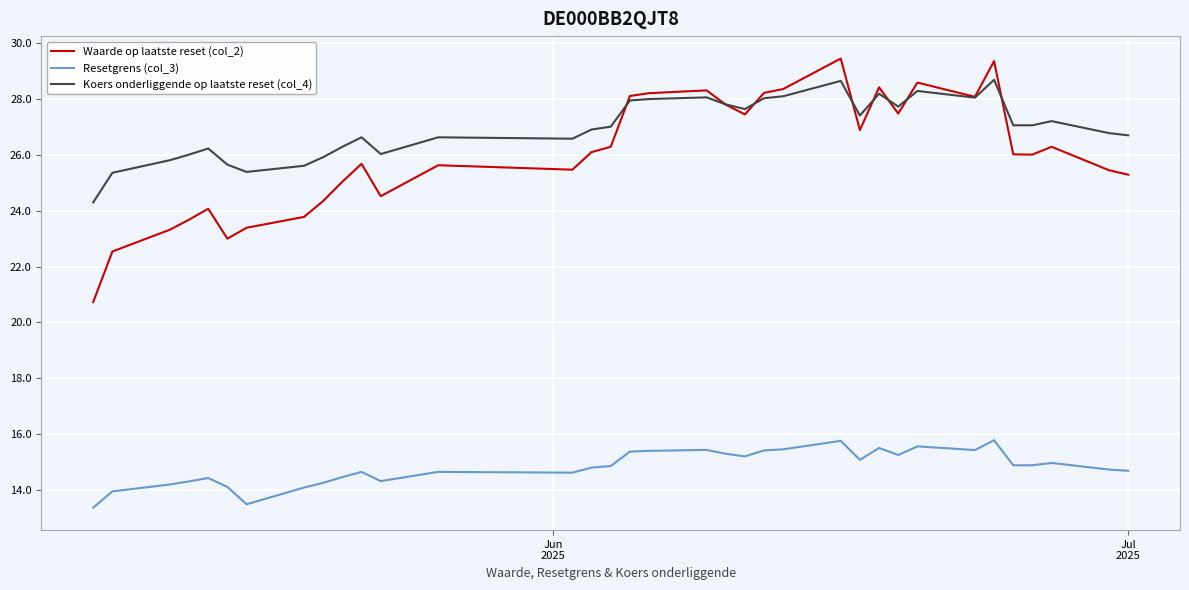

True or false: Waarde op laatste reset (col_2) and Resetgrens (col_3) intersect in this chart.

False